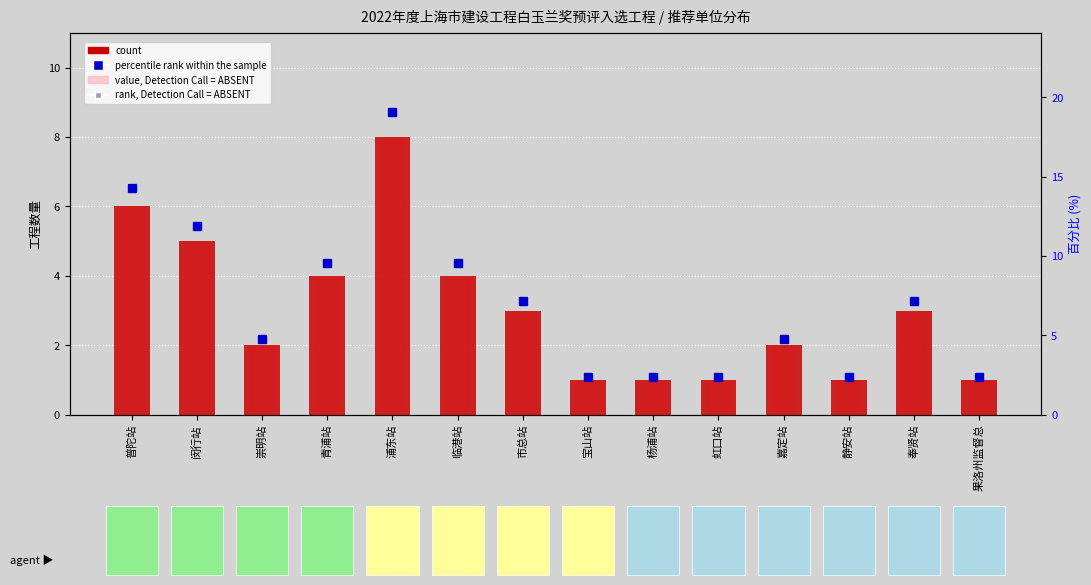

True or false: value, Detection Call = ABSENT has a value of 4.0 at 青浦站.

True